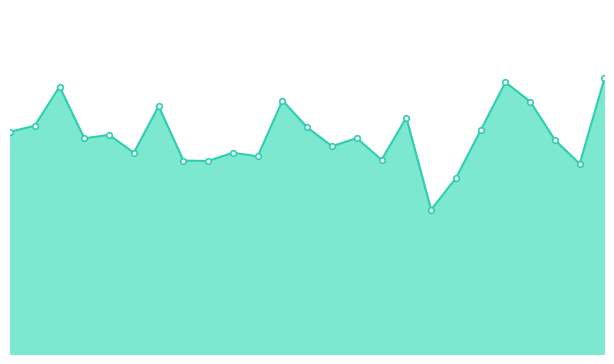

True or false: the data has more than 1 interior local peaks.

True